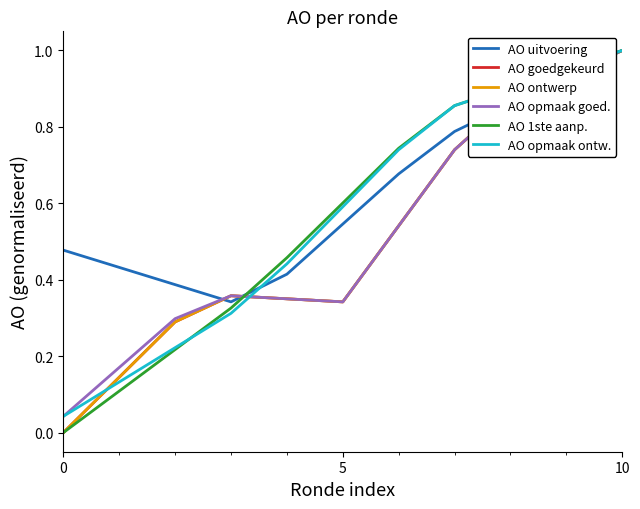

Does the chart display data point markers on the line(s)?

No